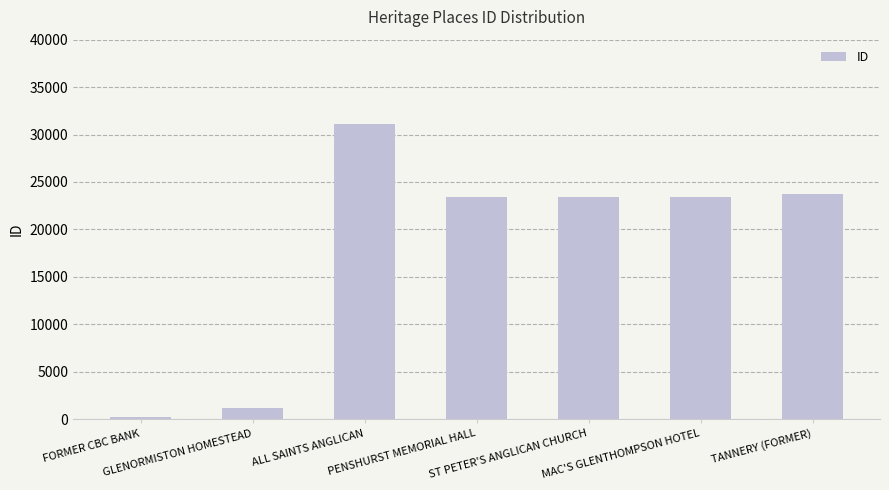

Is it true that the value at ST PETER'S ANGLICAN CHURCH is 32602?

False